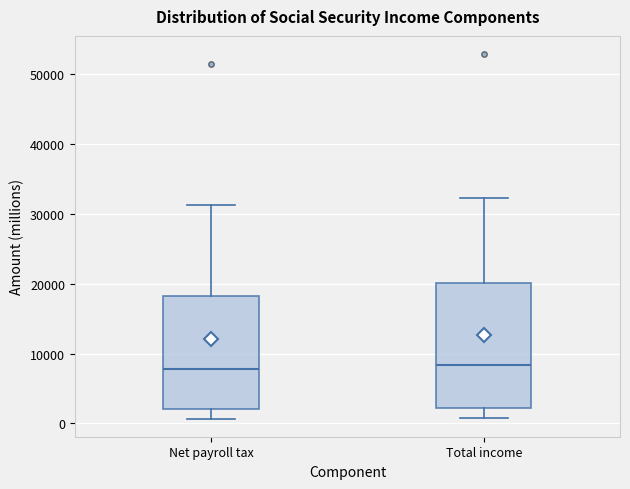

Reading left to right, read every box against the y-axis: the position of its median line, the range the box covers, and the ends of its whiskers. The values are not printed on the chart, so give them approximately, as read against the axis.

Net payroll tax: median 8000, box 2000 to 18000, whiskers 1000 to 31000
Total income: median 8000, box 2000 to 20000, whiskers 1000 to 32000